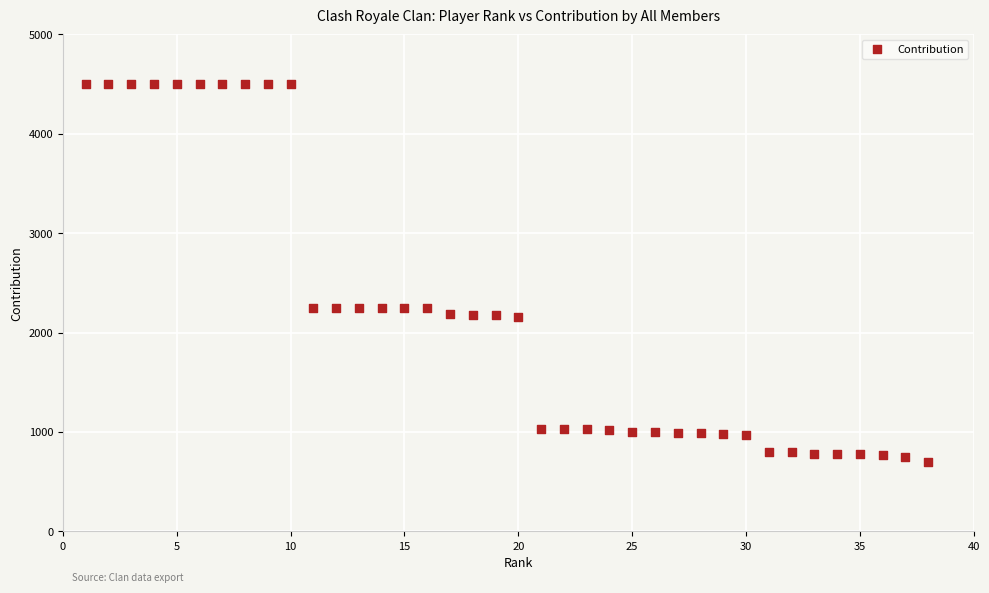

What is the range of X values (max minus min)?

37